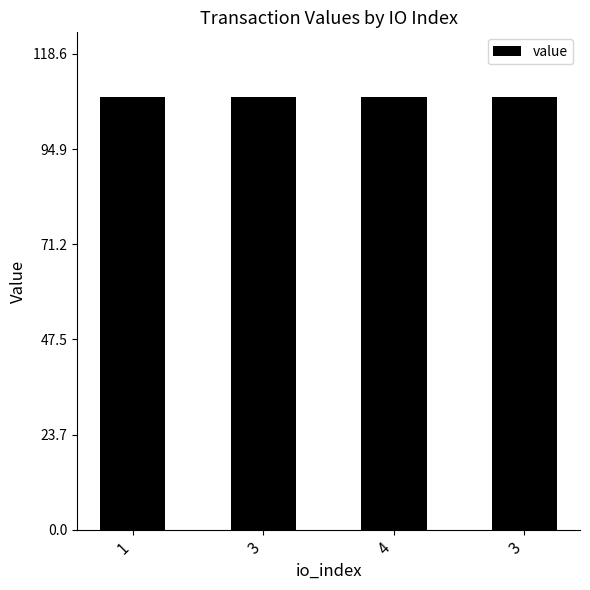

What is the average value?

107.8